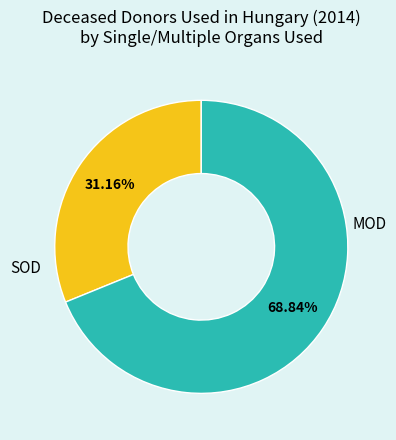

Does any single category account for the majority?

Yes